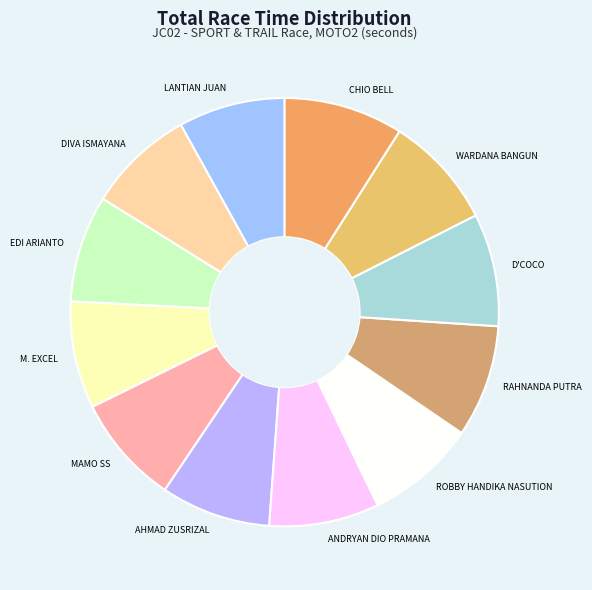

Approximately how many times larger is the value at RAHNANDA PUTRA compared to EDI ARIANTO?

1.1